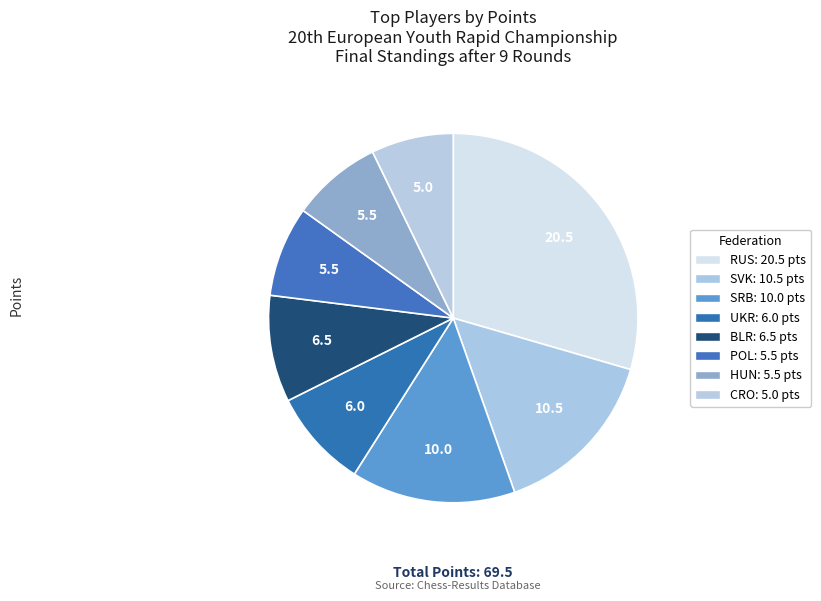

Count the number of slices in the pie.

8